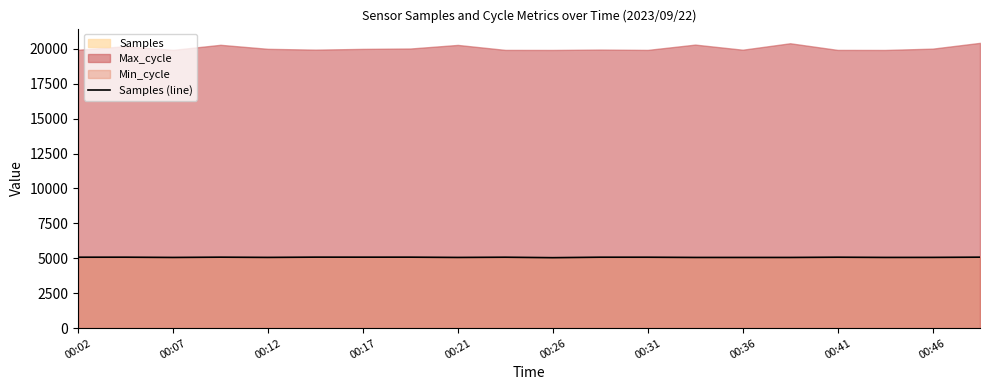

What is the minimum value for Samples (line)?

5045.5